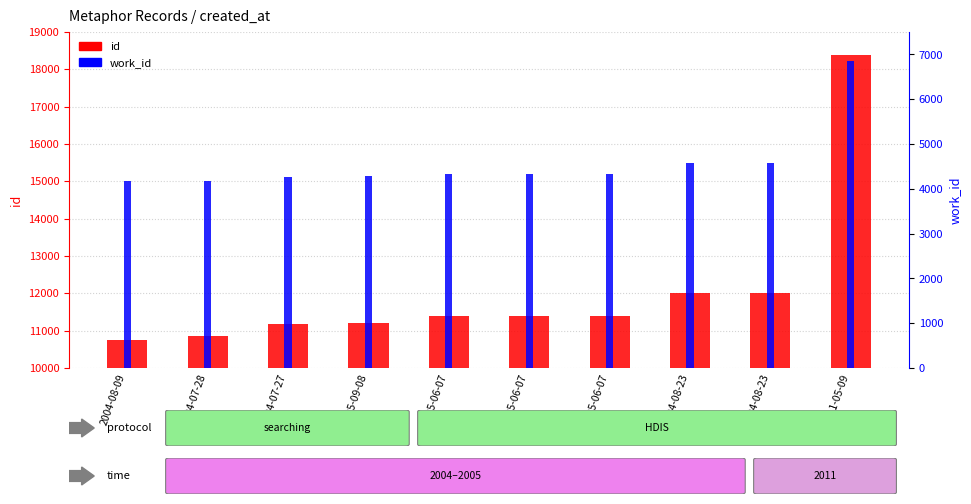

What is the approximate value of id at 2004-07-27, to the nearest 10?

11170